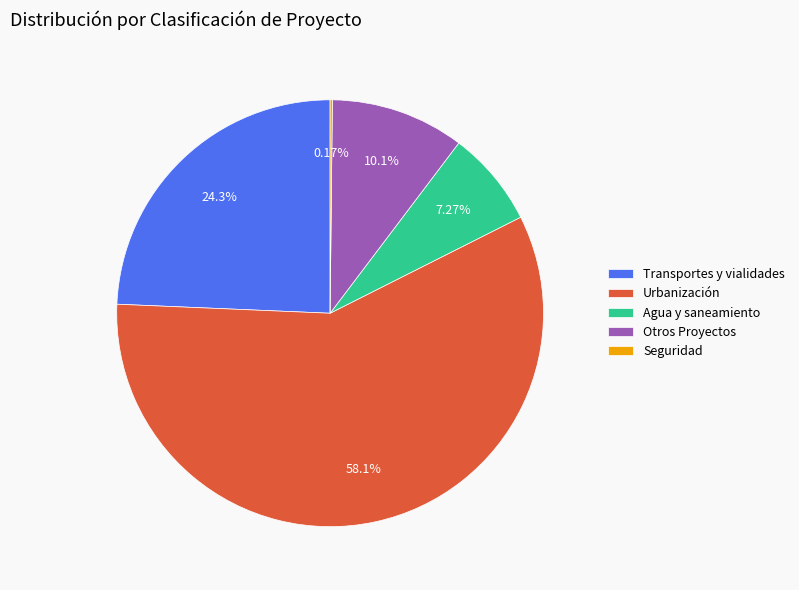

Which has a higher value, Transportes y vialidades or Urbanización?

Urbanización